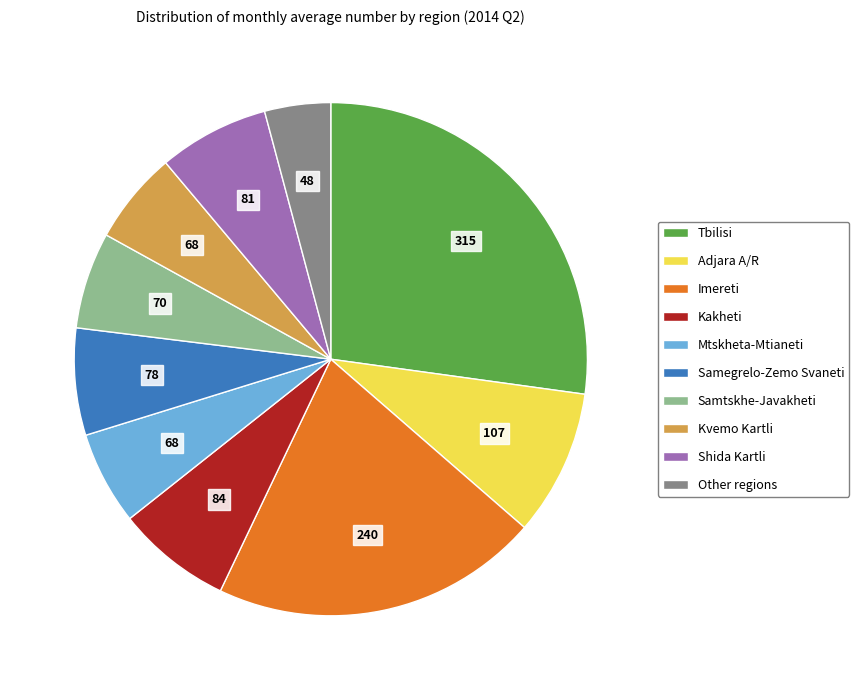

Which slice is the smallest?

Other regions